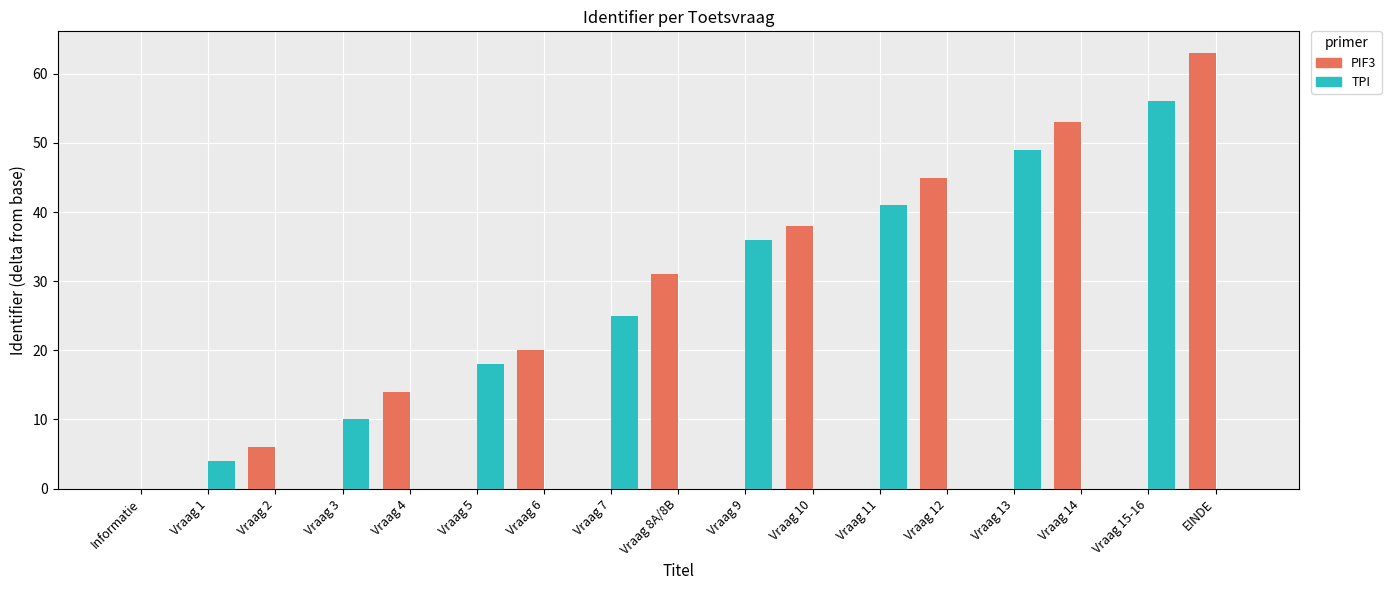

What is the difference between the PIF3 values at EINDE and Vraag 14?

10